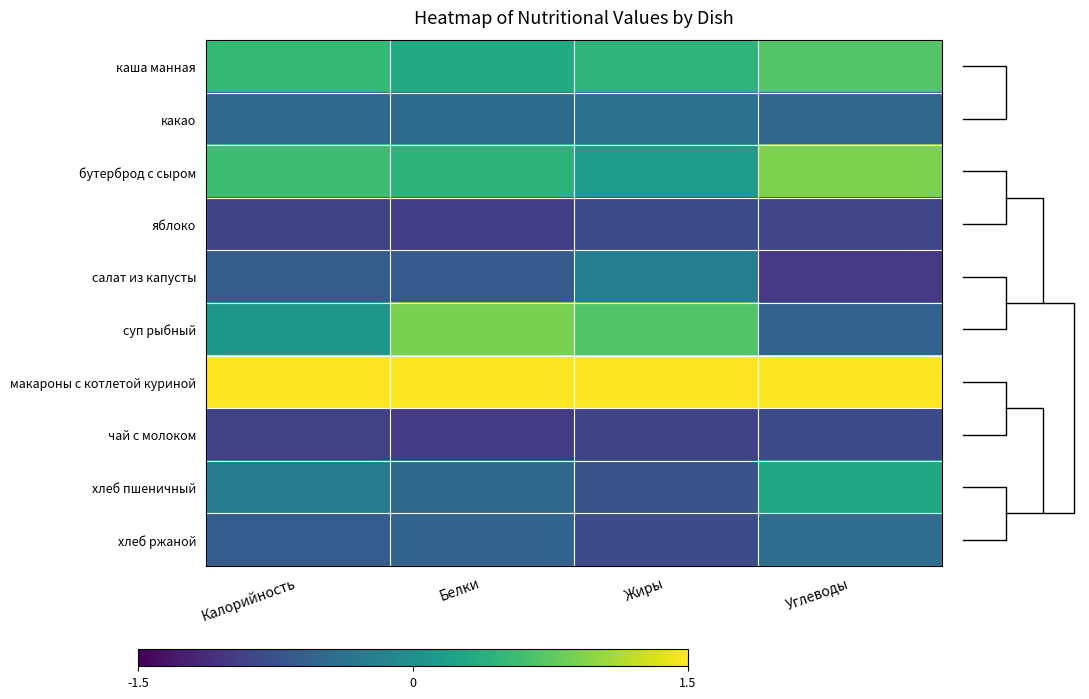

Which series has the widest spread of values?

суп рыбный